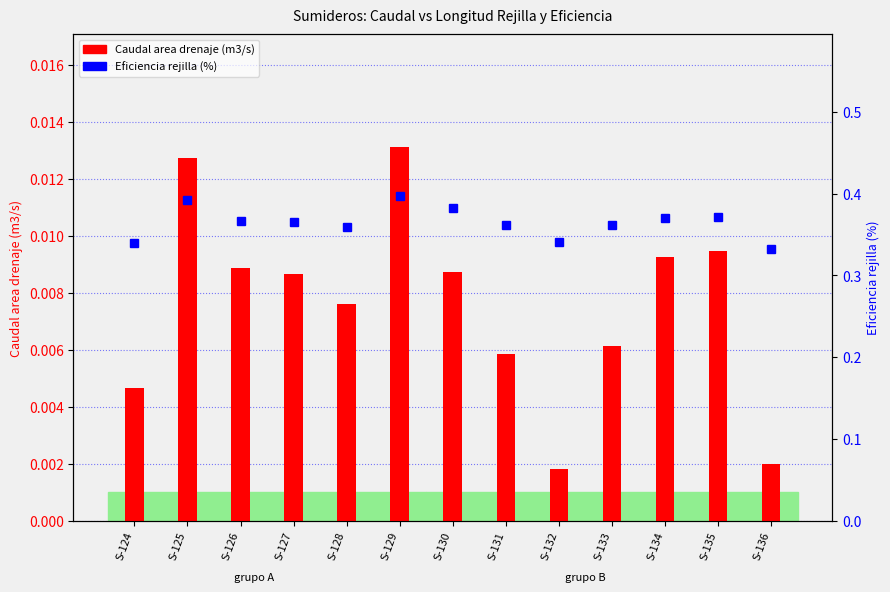

Reading left to right, what are all the values shown in this chart?

Caudal area drenaje (m3/s): 0.0	0.0	0.0	0.0	0.0	0.0	0.0	0.0	0.0	0.0	0.0	0.0	0.0
Eficiencia rejilla (%): 0.3	0.4	0.4	0.4	0.4	0.4	0.4	0.4	0.3	0.4	0.4	0.4	0.3